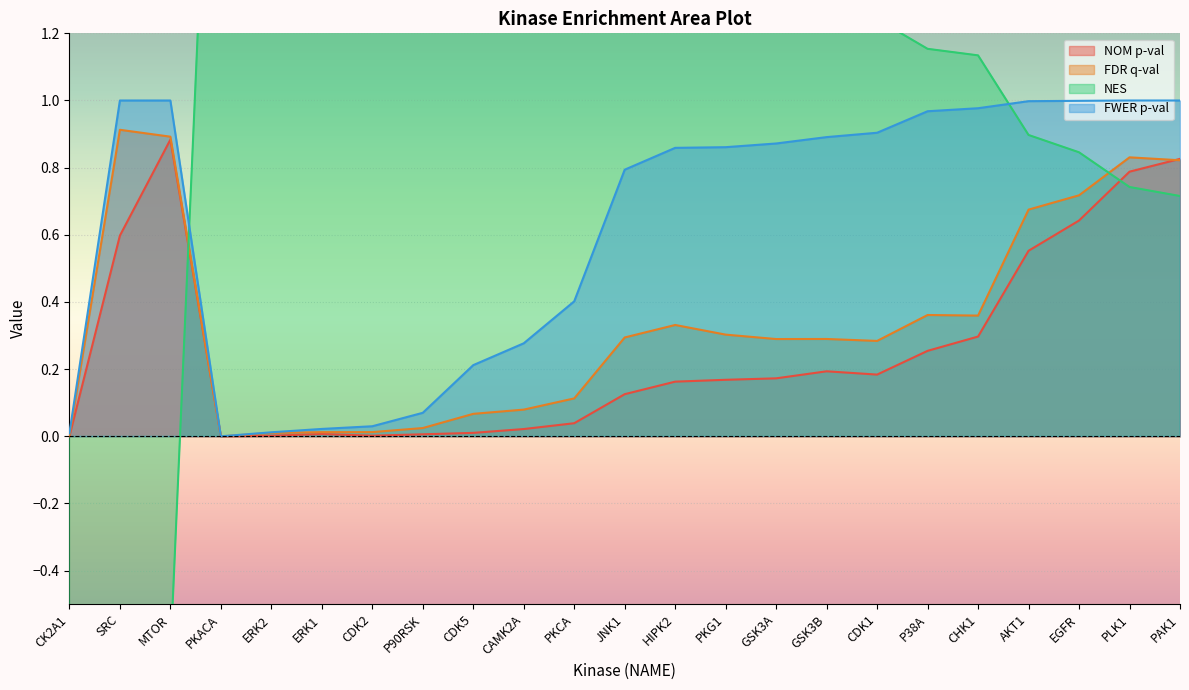

What is the minimum value for NES?

-2.3